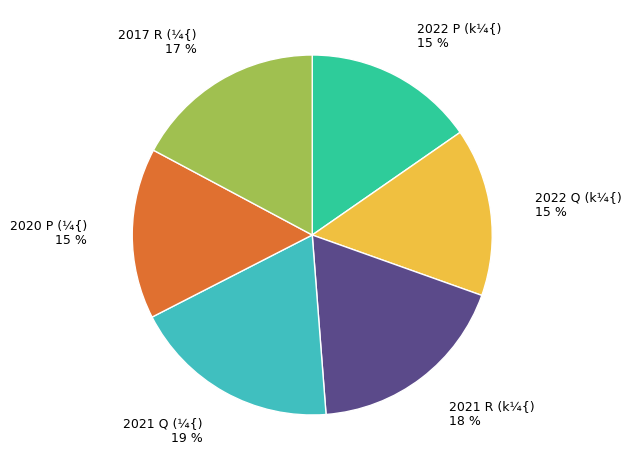

The 2021 R (k¼{) slice represents 18% of the pie. True or false?

True